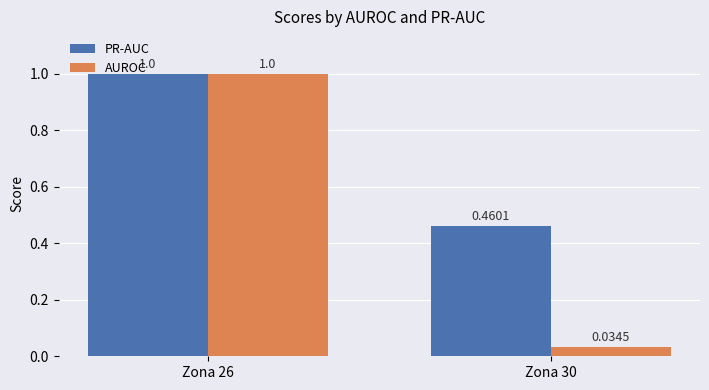

At which category is the sum across all series the highest?

Zona 26